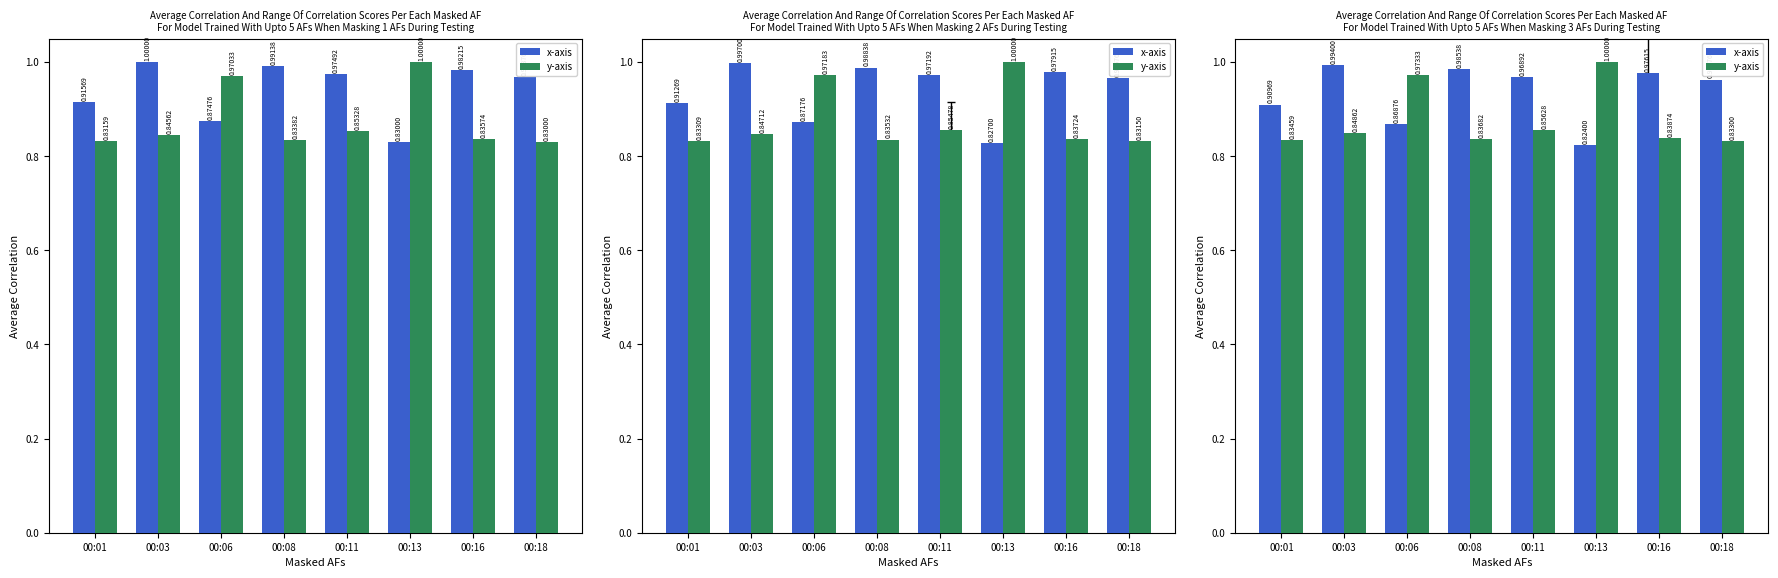

Between 00:11 and 00:16, which series saw the biggest shift?

y-axis